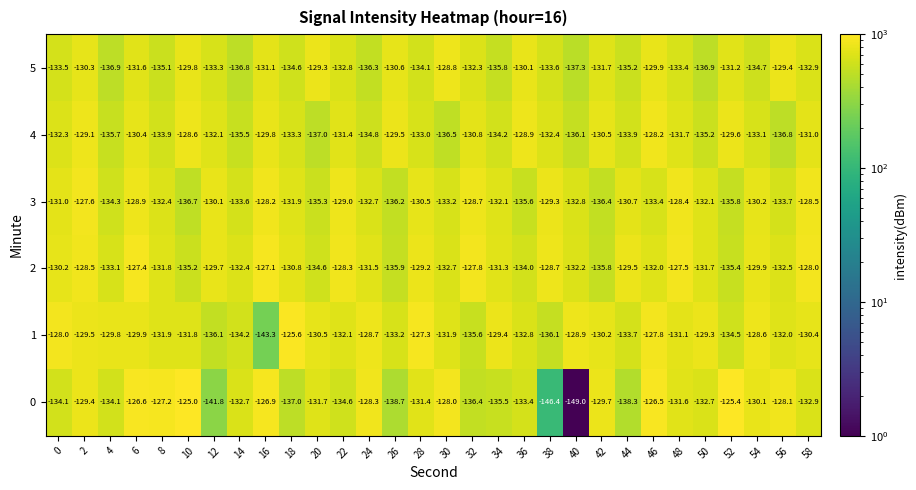

Rank the series by their maximum value, from highest to lowest.

0, 1, 2, 3, 4, 5